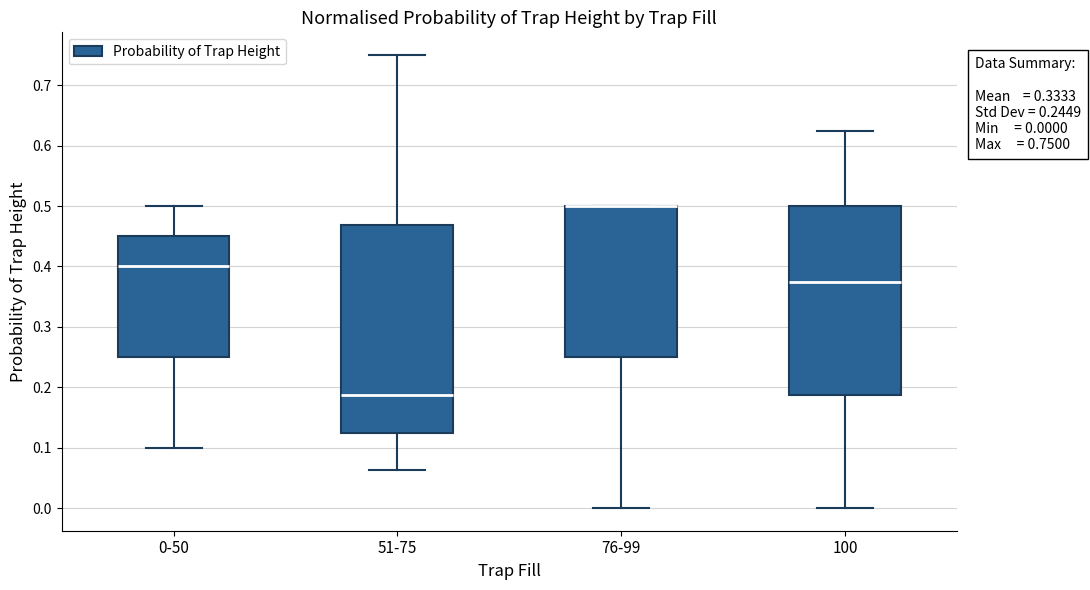

Comparing the boxes themselves (not the whiskers), which one is the tallest?

51-75